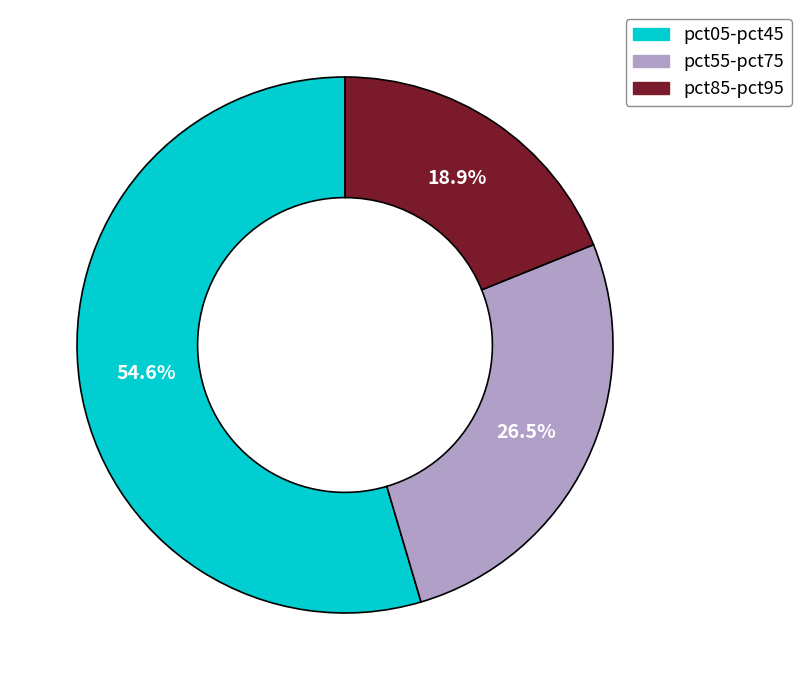

Is there any slice that represents more than half of the pie?

Yes